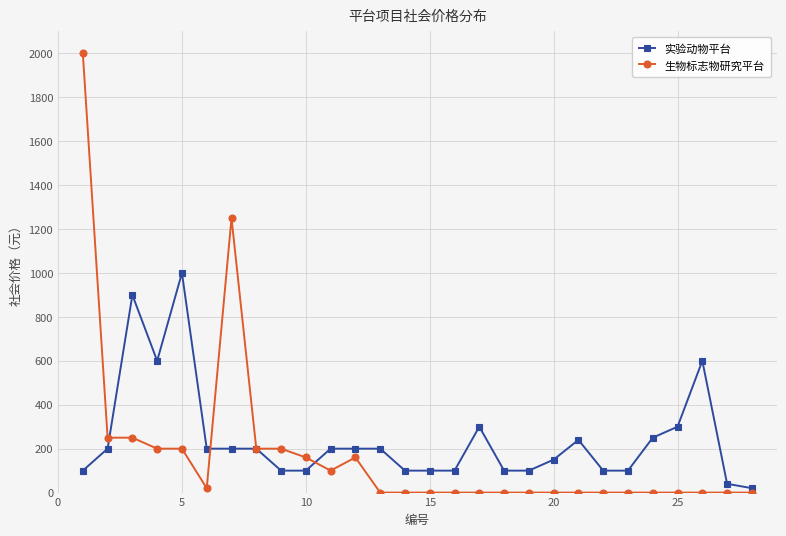

At how many categories does at least one series exceed 784?

4